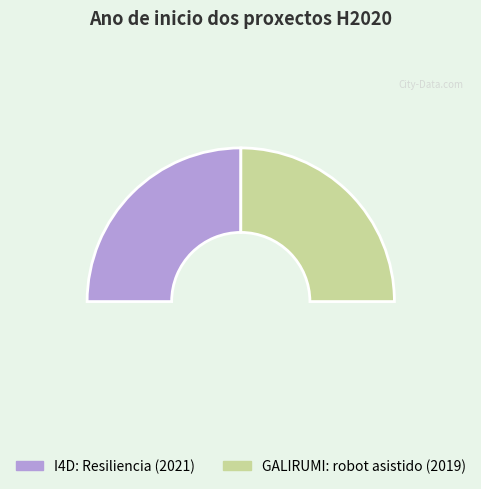

How many slices are in this pie chart?

2